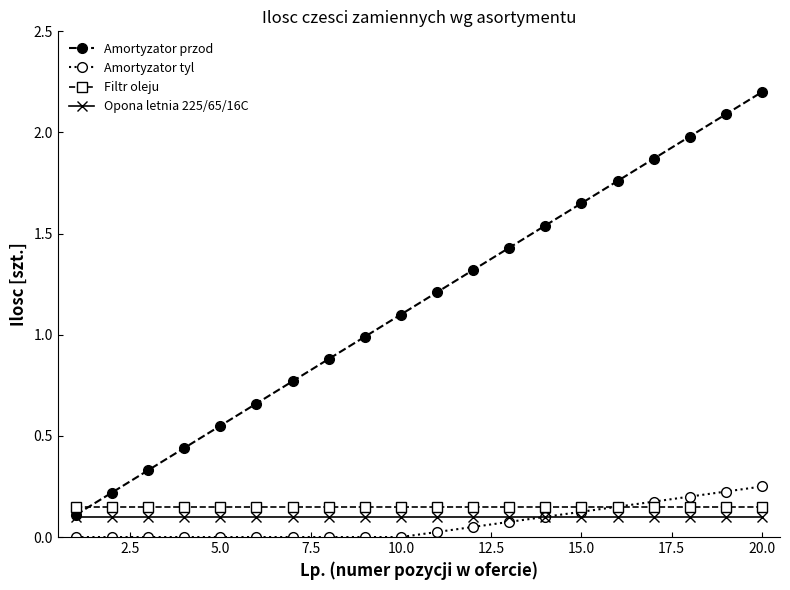

What are all the series names shown in the legend?

Amortyzator przod, Amortyzator tyl, Filtr oleju, Opona letnia 225/65/16C